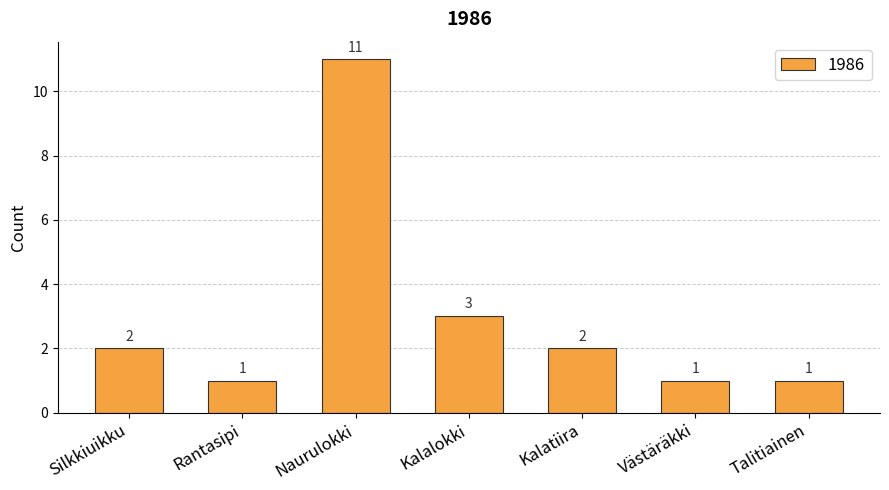

What is the difference between the maximum and minimum values?

10